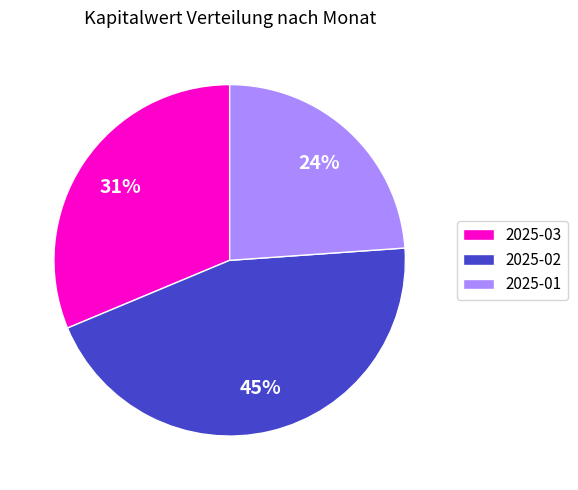

Is there a majority slice in this chart?

No